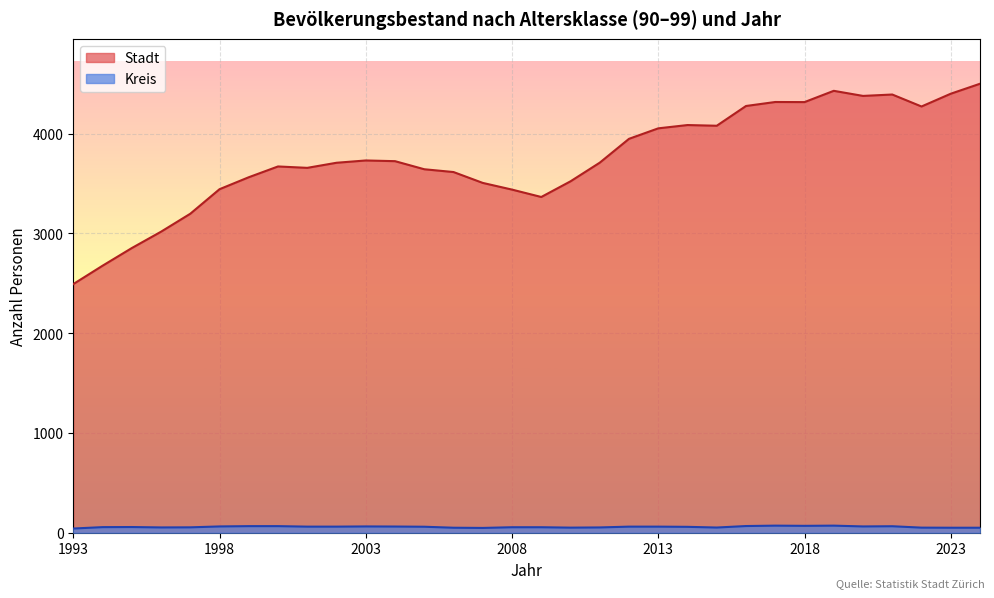

How many lines are shown in the chart?

2